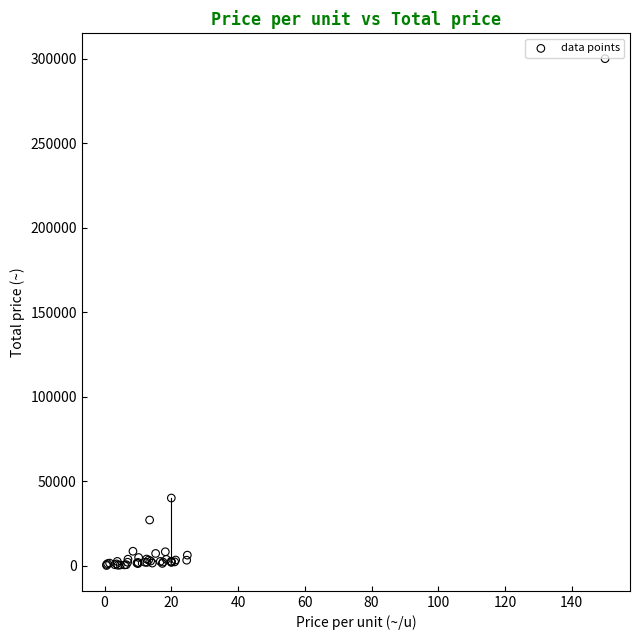

What Y value in the scatter plot is closest to 150037?

40000